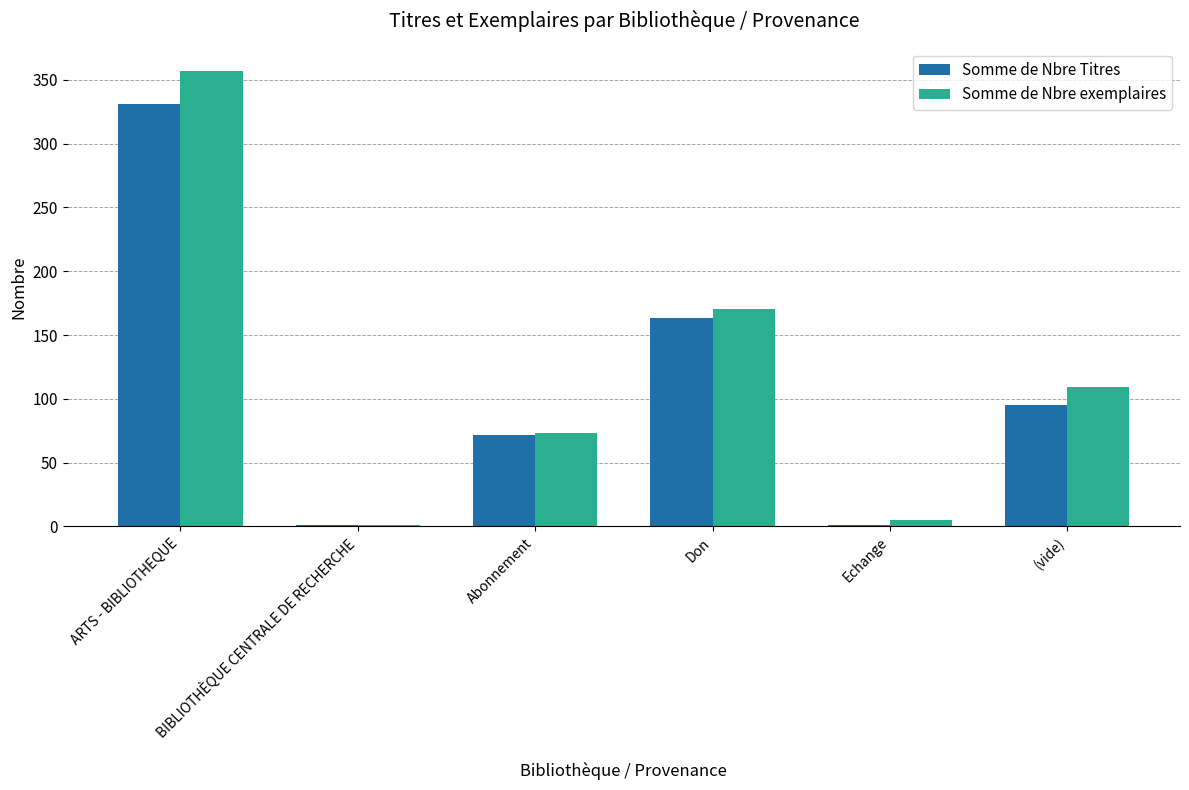

What is the highest value of the Somme de Nbre Titres series?

331